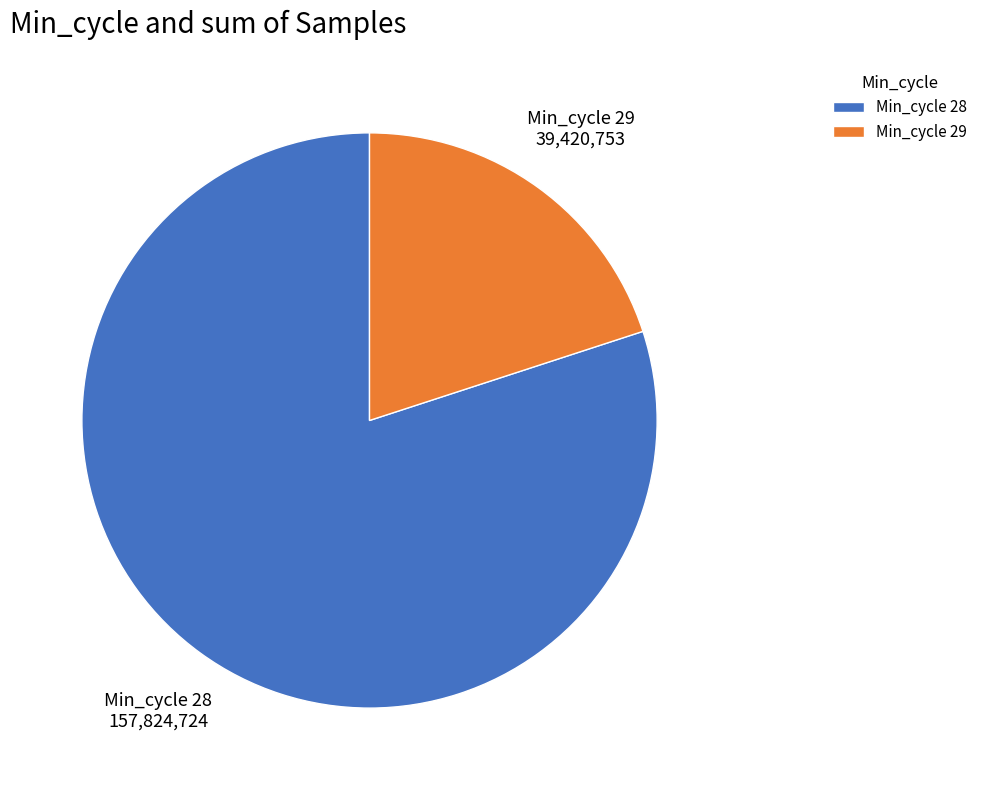

Is it true that Min_cycle 29 is 27% of the pie?

False